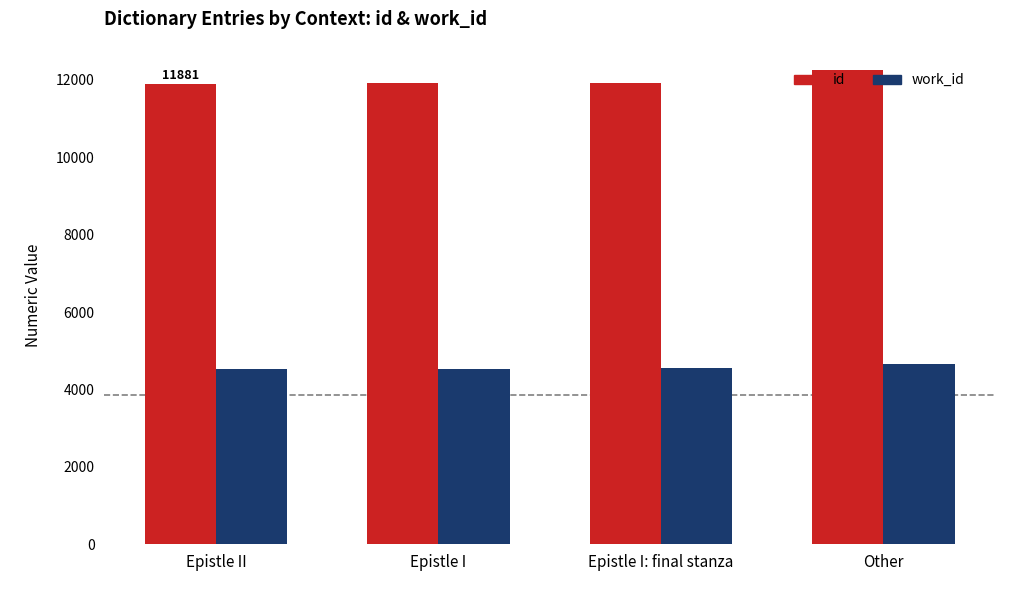

What is the label of the 2nd bar from the right?

Epistle I: final stanza